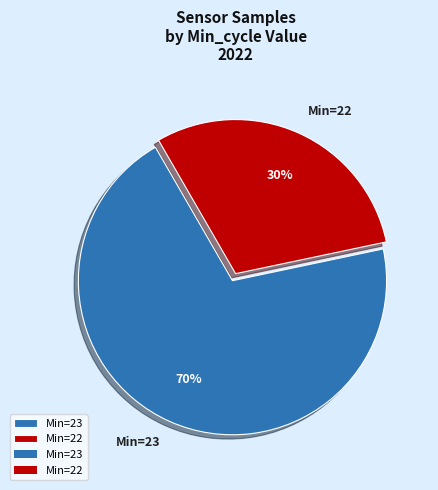

True or false: Min=22 accounts for 24% of the total.

False